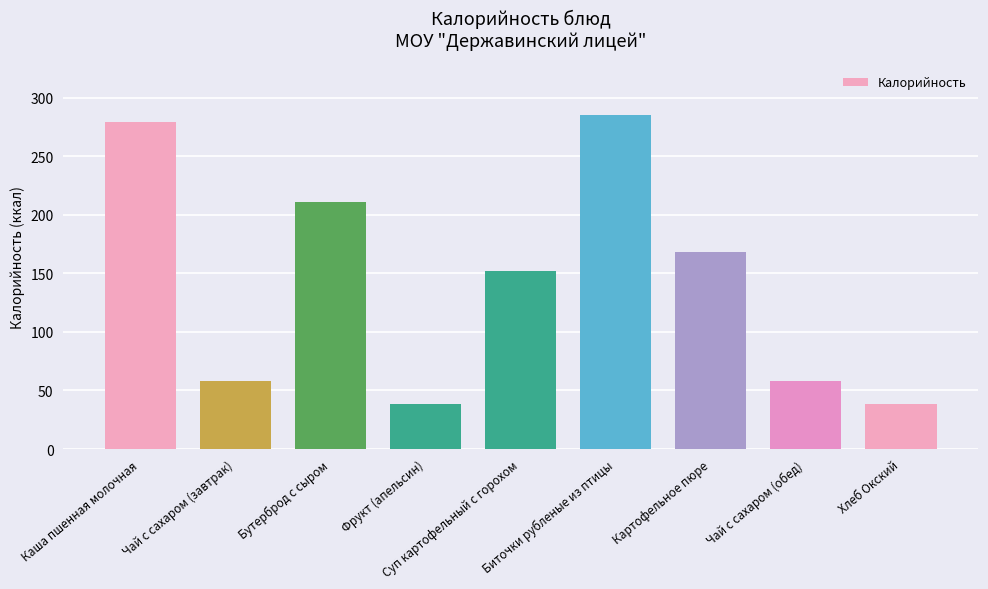

What is the difference between the second highest and minimum values?

241